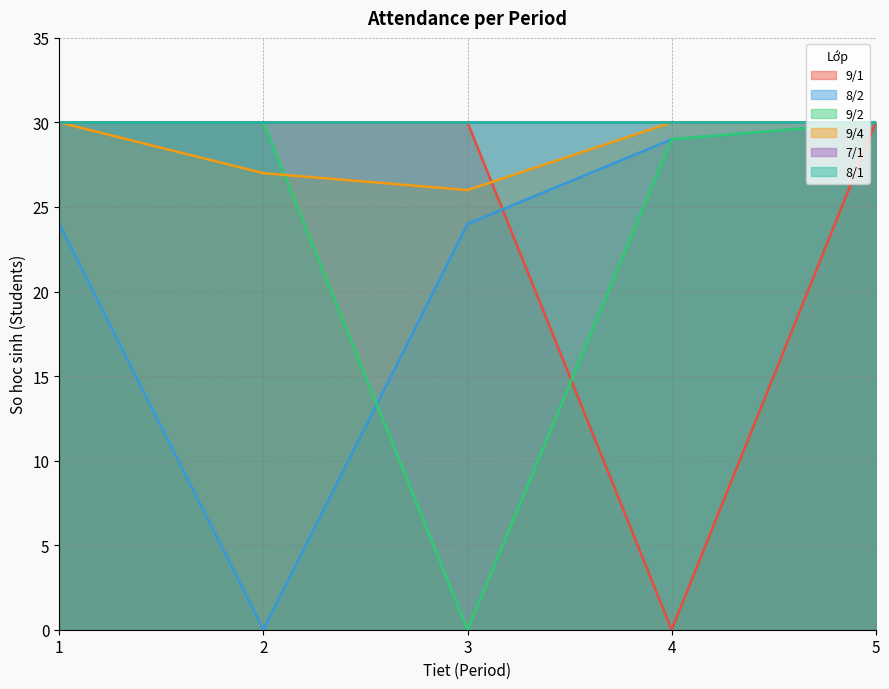

What is the average value of the 9/2 series?

24